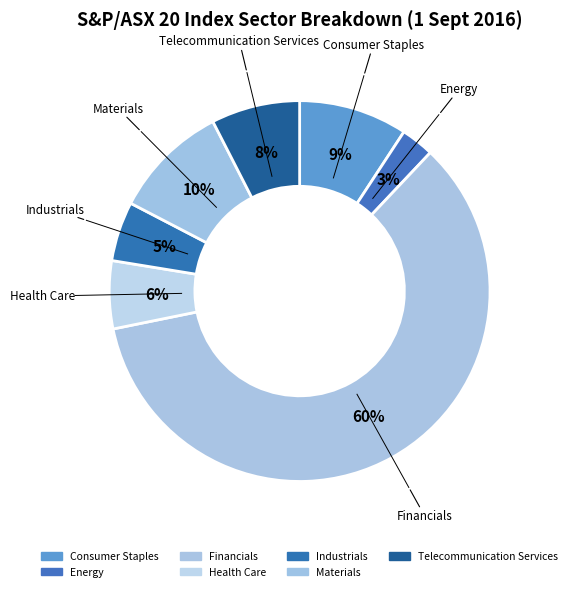

Approximately how many times larger is the value at Materials compared to Consumer Staples?

1.1